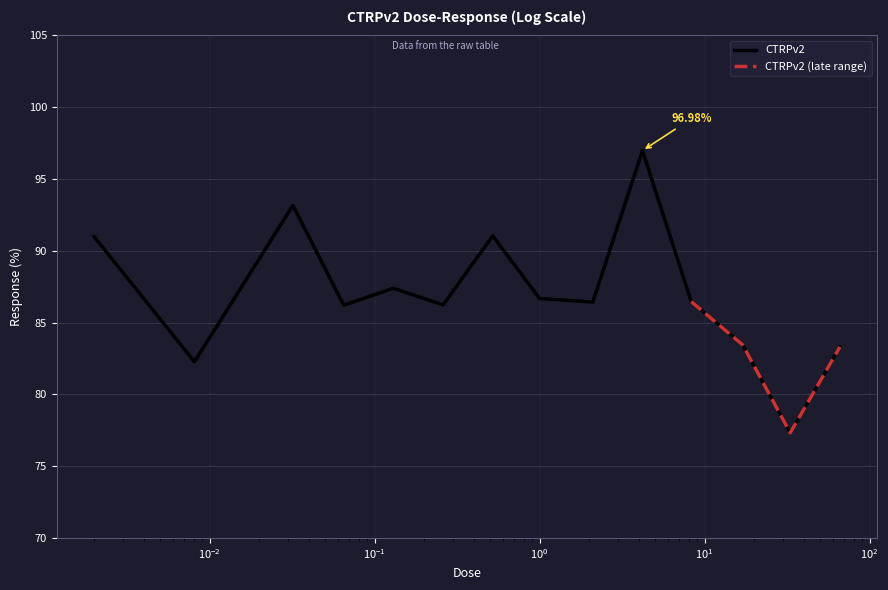

What position from the right is 0.065?

11